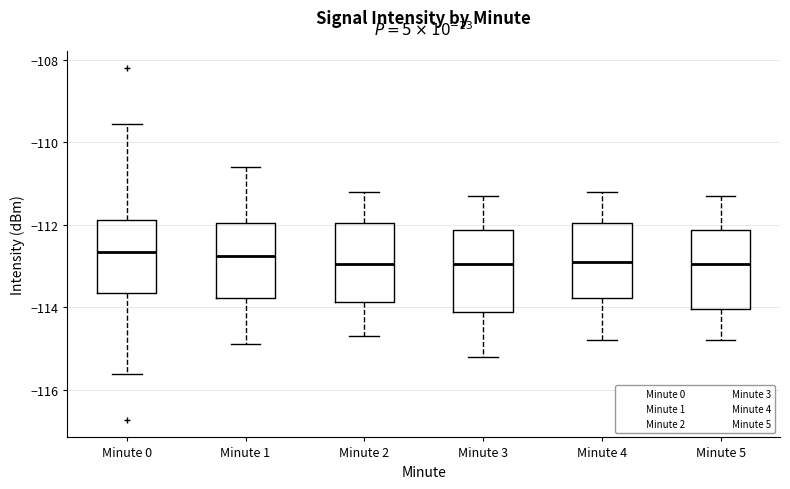

Where does the median line of the box for Minute 0 sit on the y-axis? The values are not printed on the chart, so give them approximately, as read against the axis.

-112.6